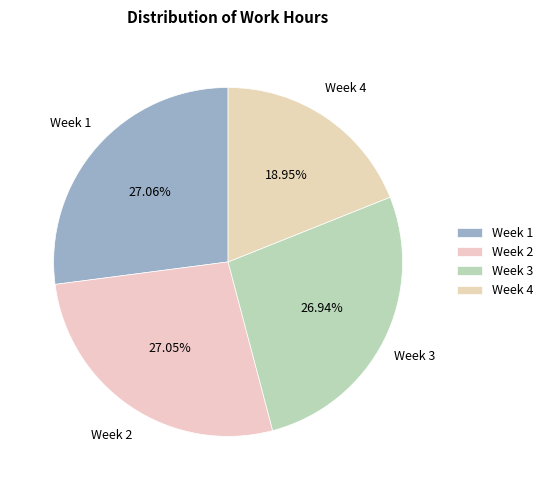

Approximately how many times larger is the value at Week 2 compared to Week 4?

1.4